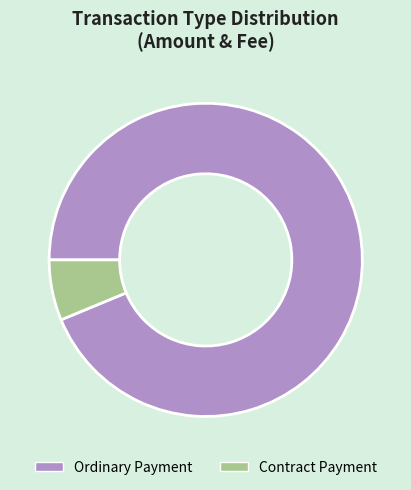

Between Ordinary Payment and Contract Payment, which is larger?

Ordinary Payment